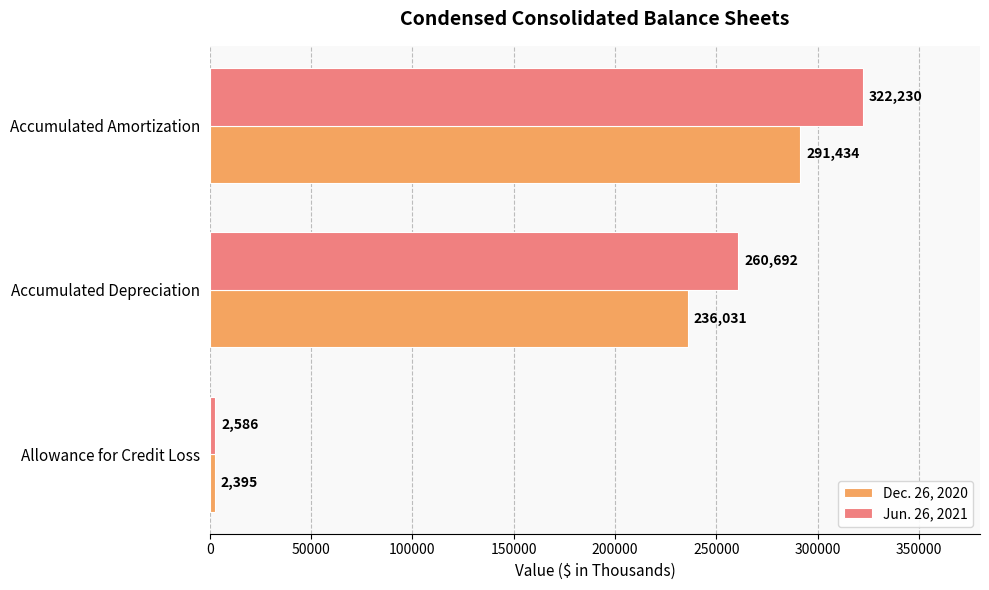

What is the sum of the Jun. 26, 2021 values at Accumulated Depreciation and Allowance for Credit Loss?

263278